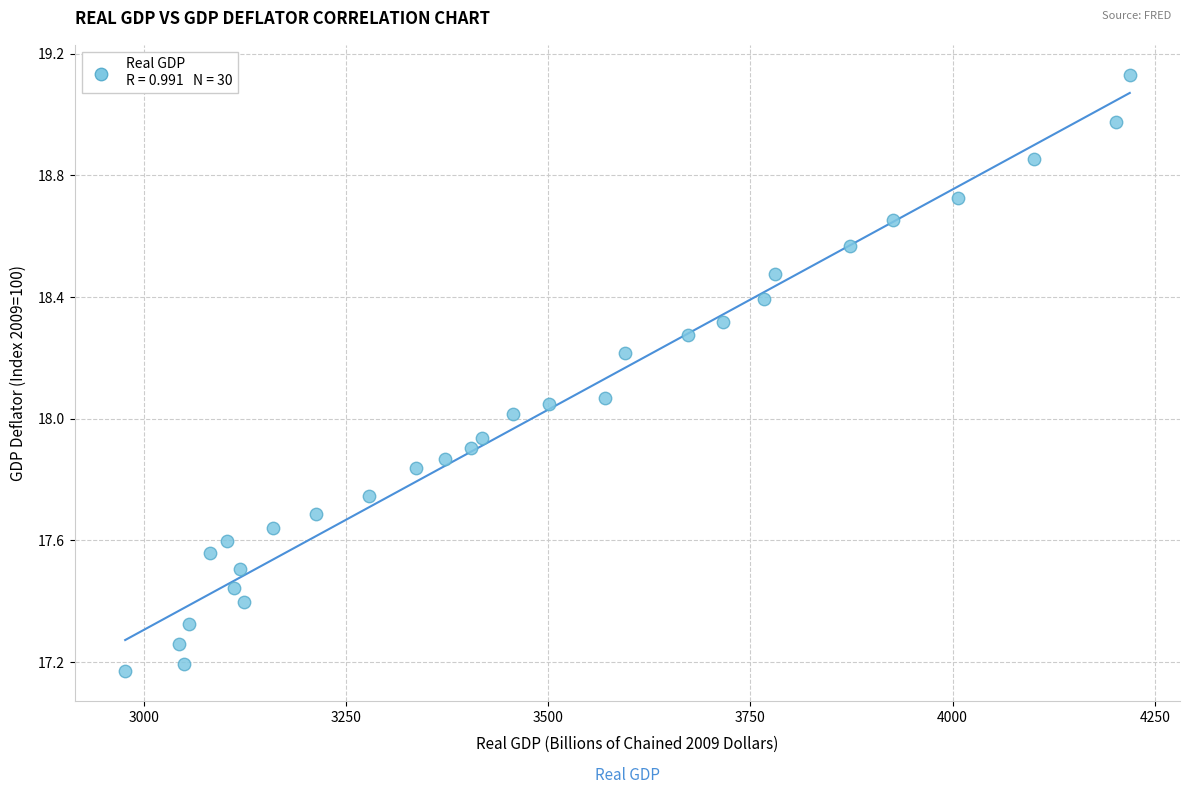

What is the range of Y values (max minus min)?

2.0